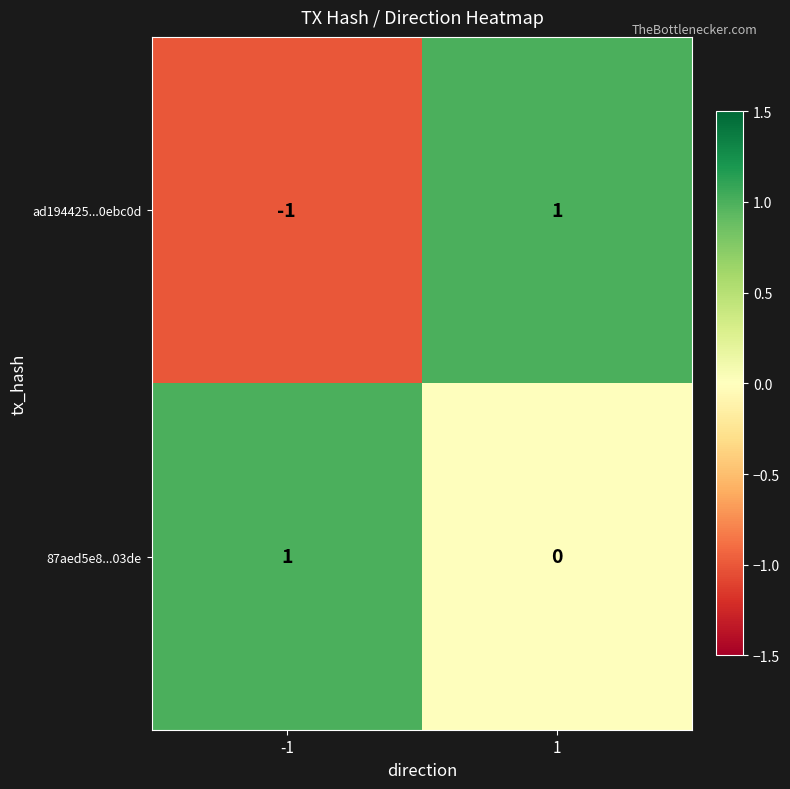

Rank the series at -1 from lowest to highest value.

ad194425...0ebc0d, 87aed5e8...03de